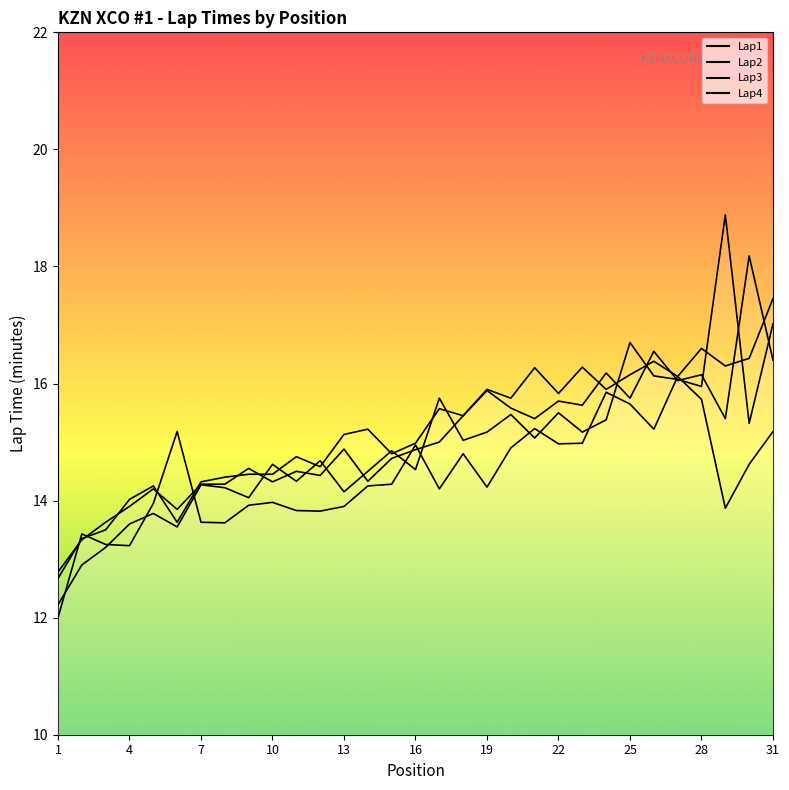

How many lines are shown in the chart?

4